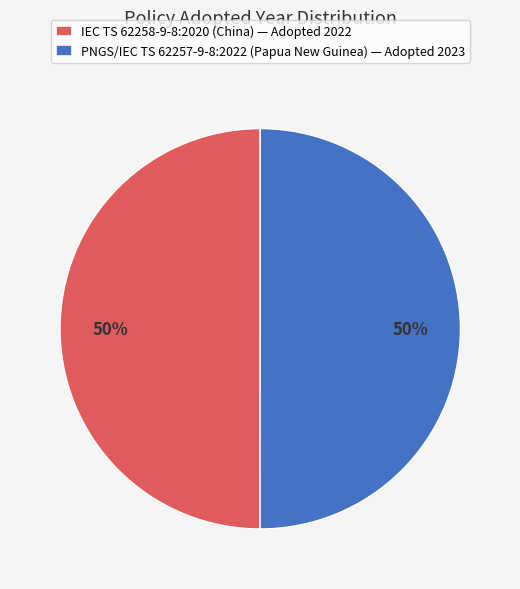

Do PNGS/IEC TS 62257-9-8:2022 (Papua New Guinea) — Adopted 2023 and IEC TS 62258-9-8:2020 (China) — Adopted 2022 together represent more than half of the pie?

Yes